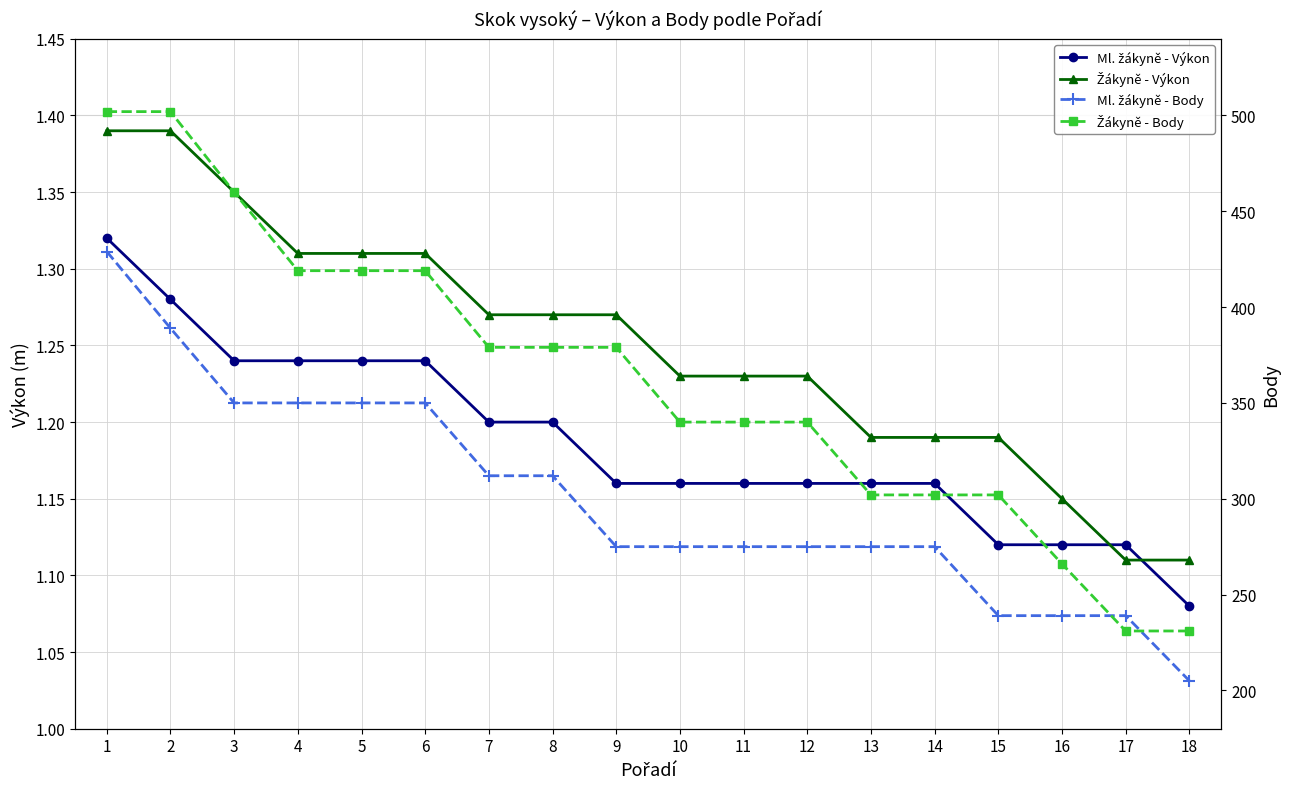

How many values in the Žákyně - Body series exceed 379?

6